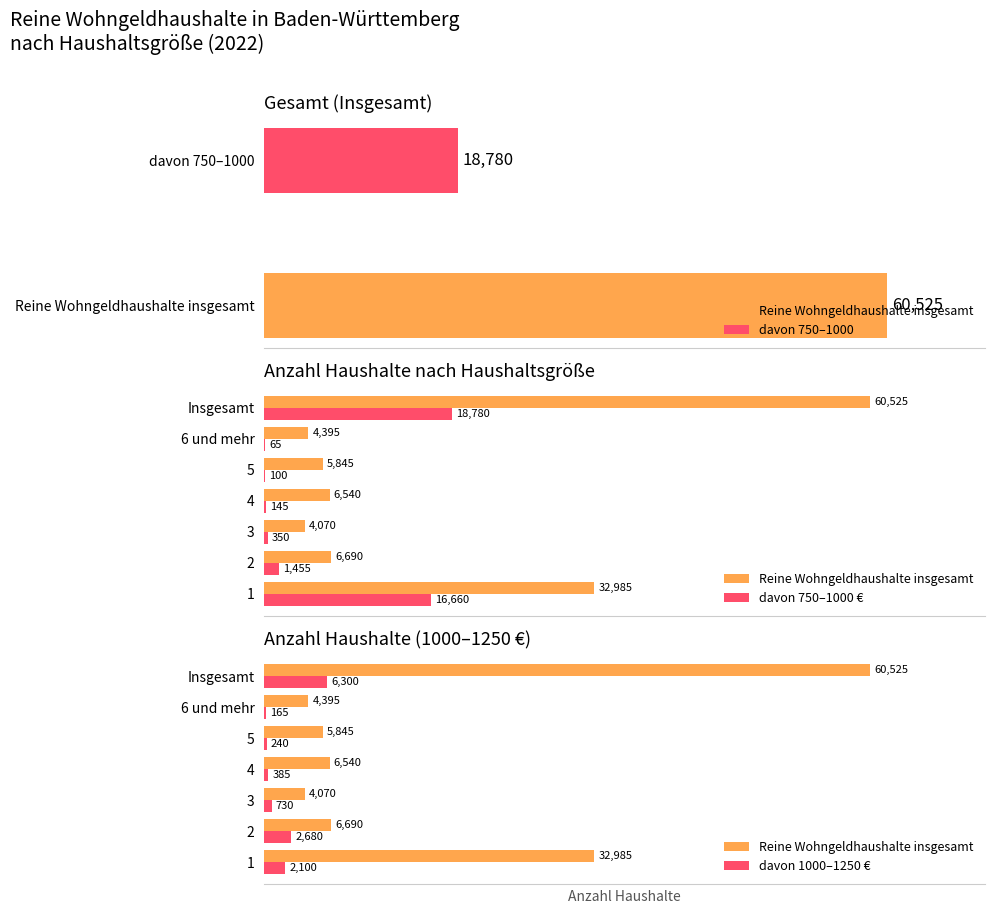

What is the maximum value shown in the chart?

60525